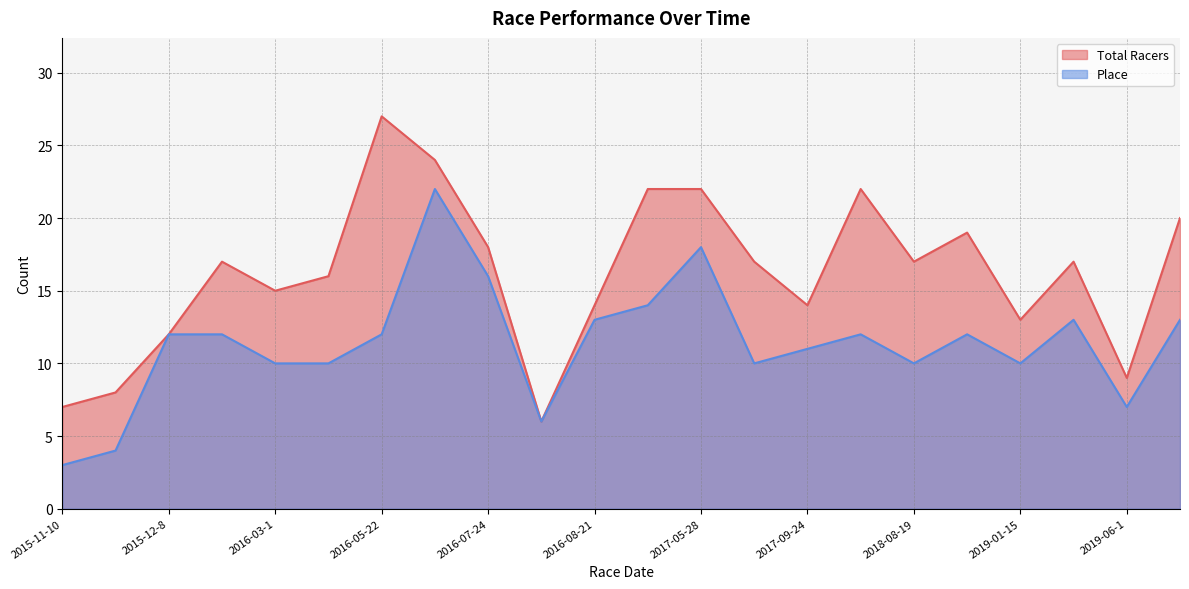

What is the maximum value for Total Racers?

27